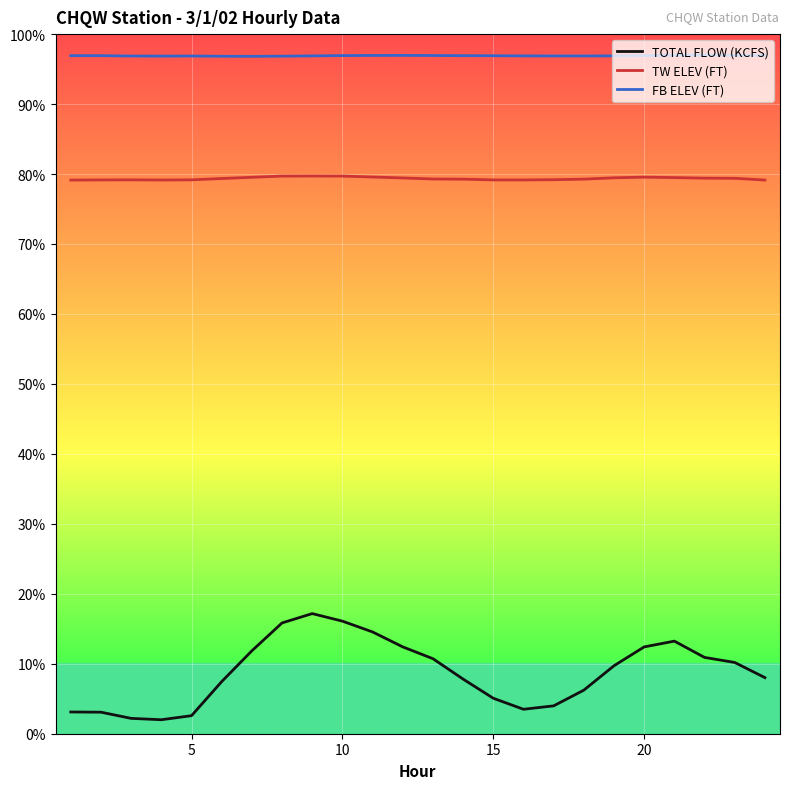

What is the minimum value shown in the chart?

2.0